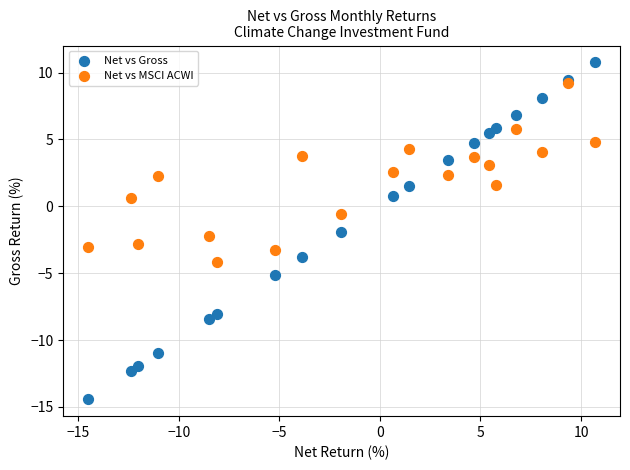

In the Net vs Gross series, what Y value is closest to -1?

-1.9